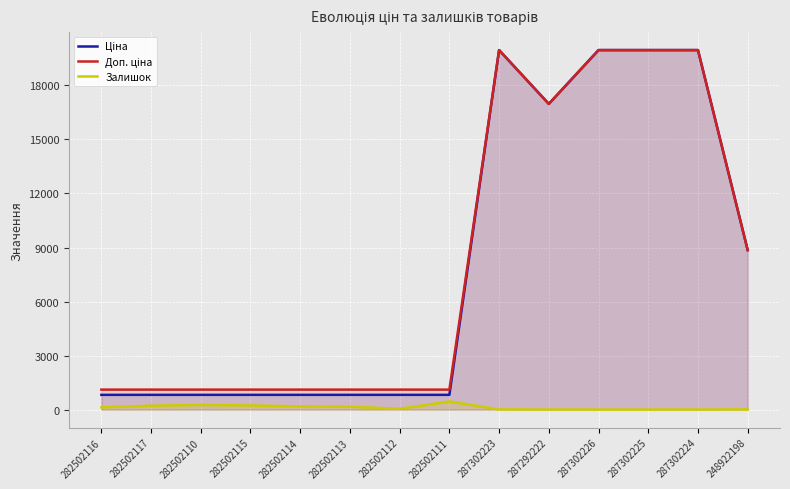

What value does the Залишок series have at 248922198?

11.0